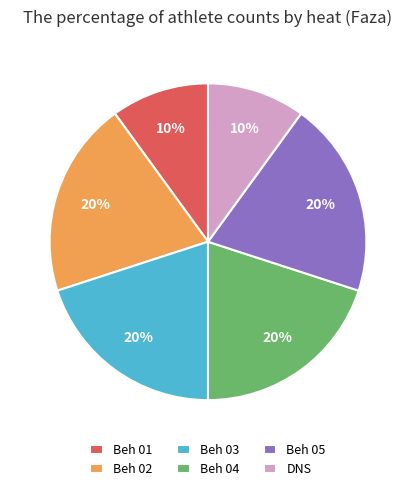

Do DNS and Beh 02 together represent more than half of the pie?

No